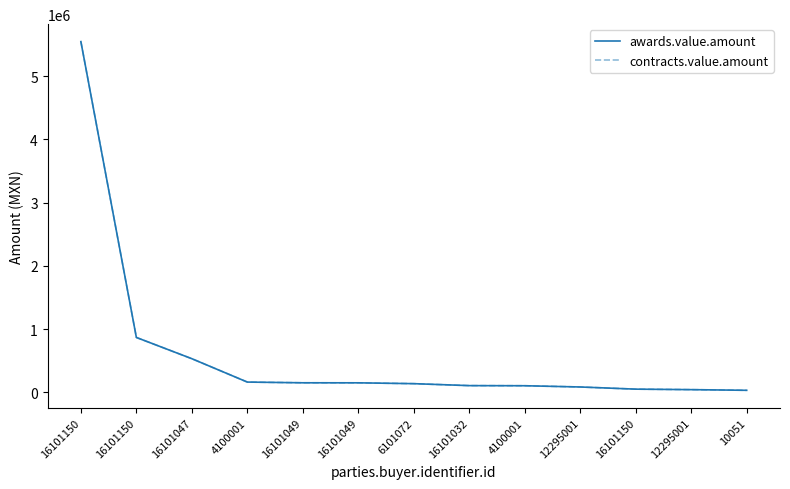

List the series in order of their peak value, highest first.

awards.value.amount, contracts.value.amount